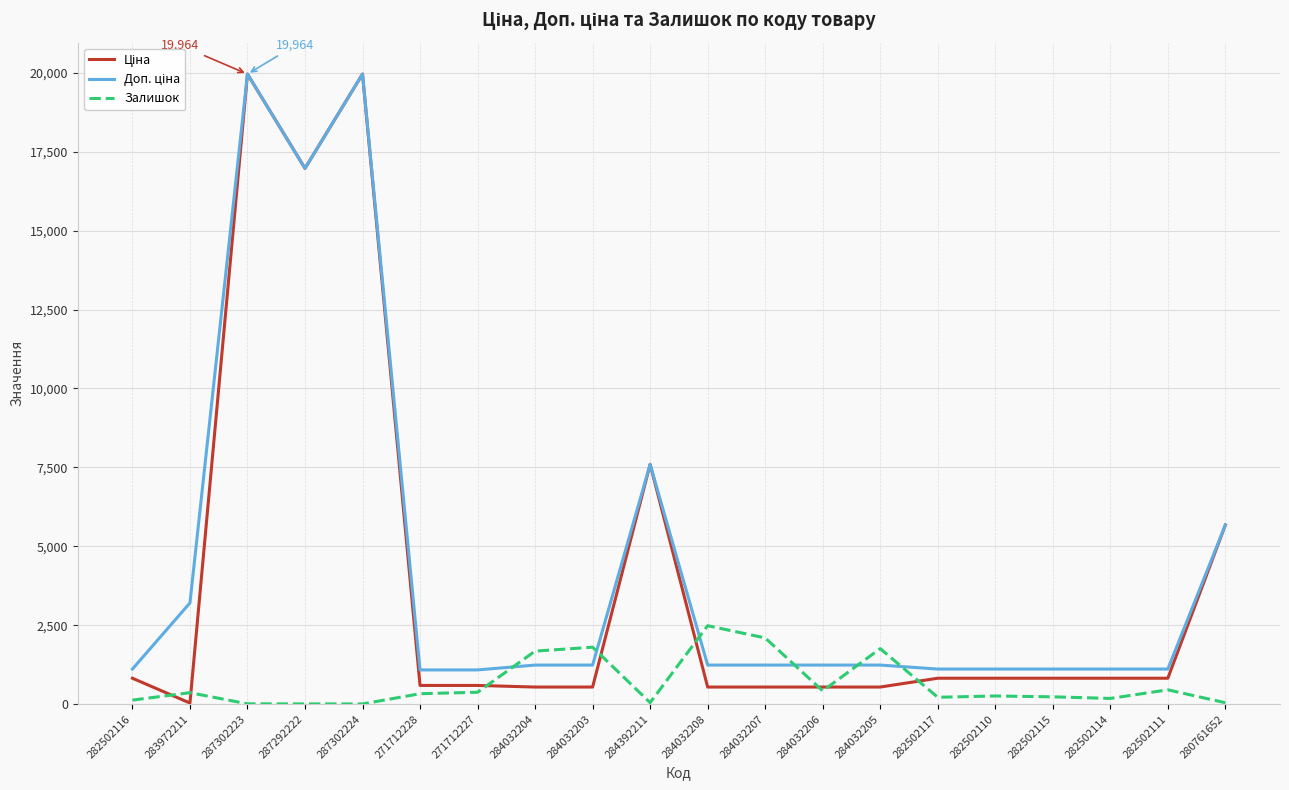

What is the maximum value shown in the chart?

19964.2